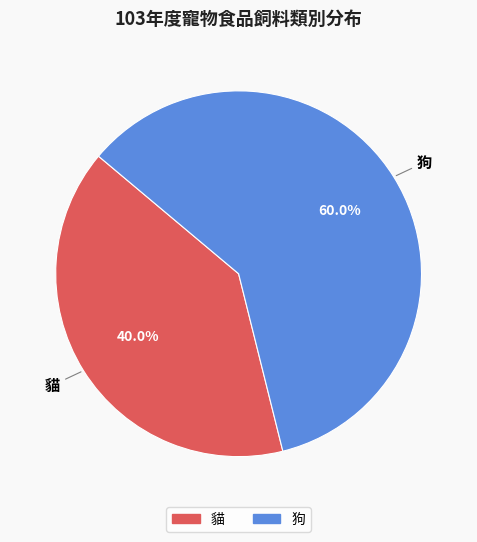

To the nearest percent, what portion does 狗 represent?

60%